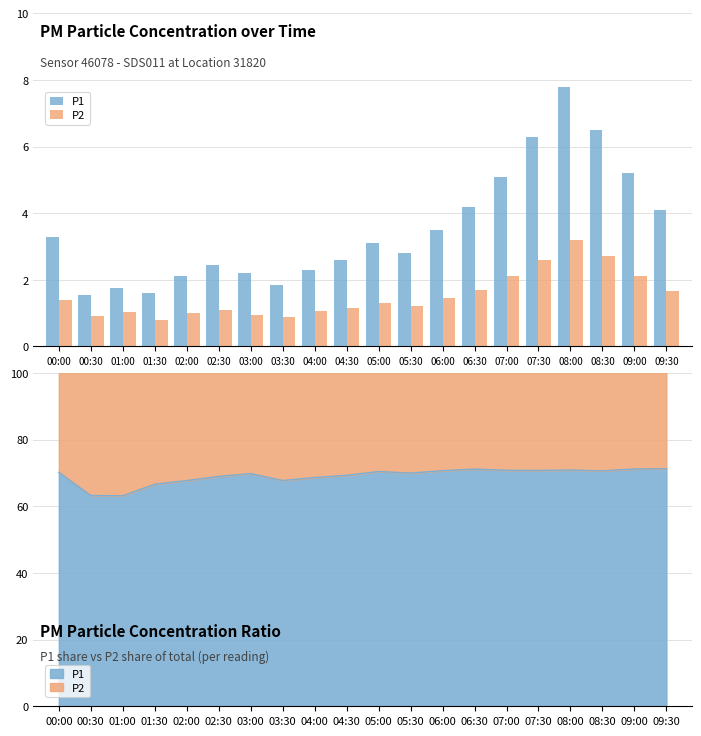

What is the difference between the highest and lowest values at 07:30?

3.7